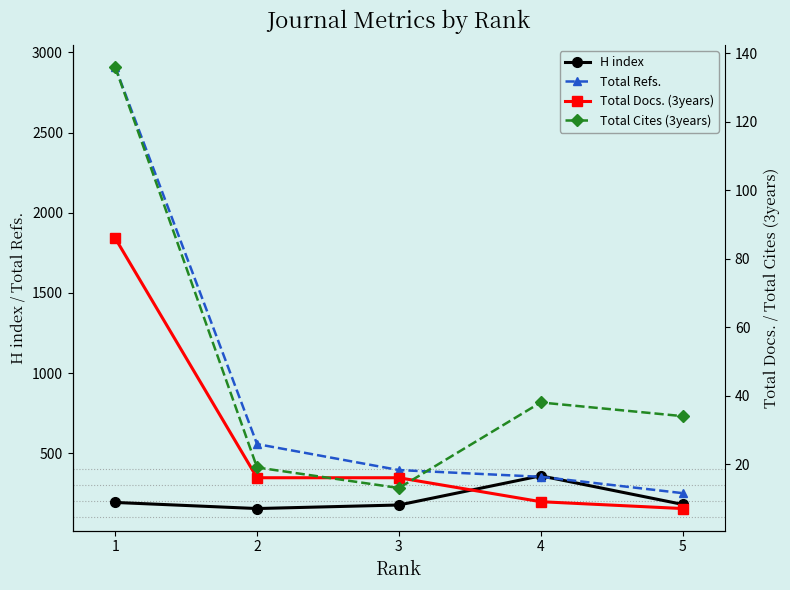

True or false: Total Refs. has a value of 116 at 5.

False